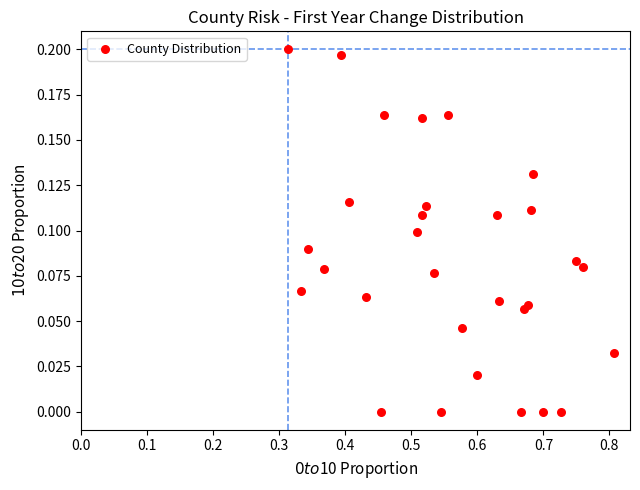

What is the range of X values (max minus min)?

0.5